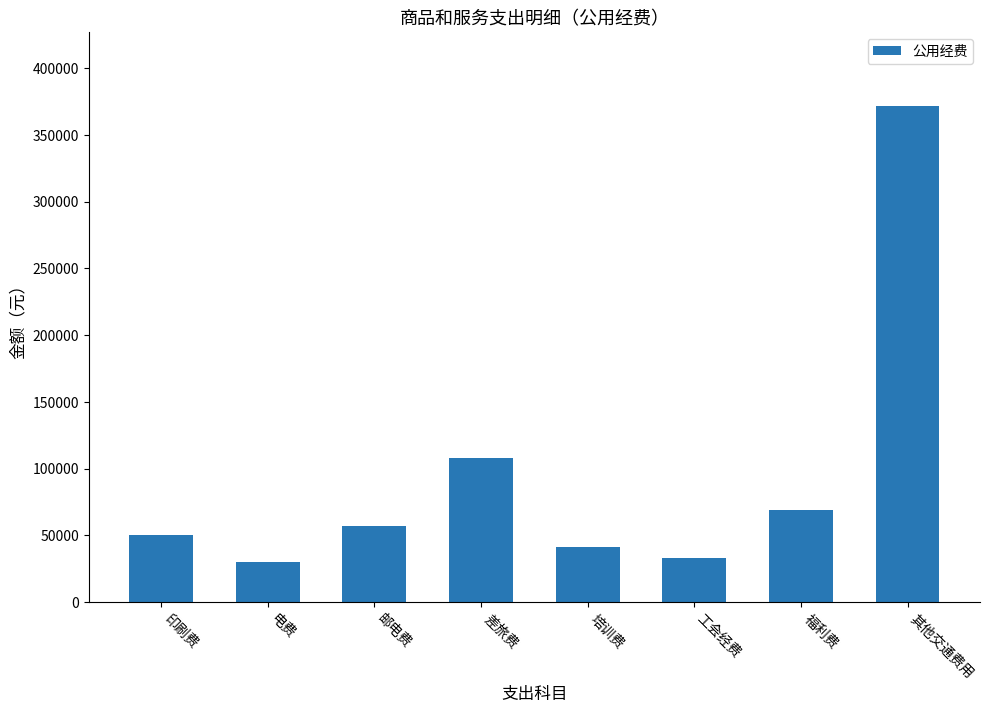

Does the chart contain any negative values?

No